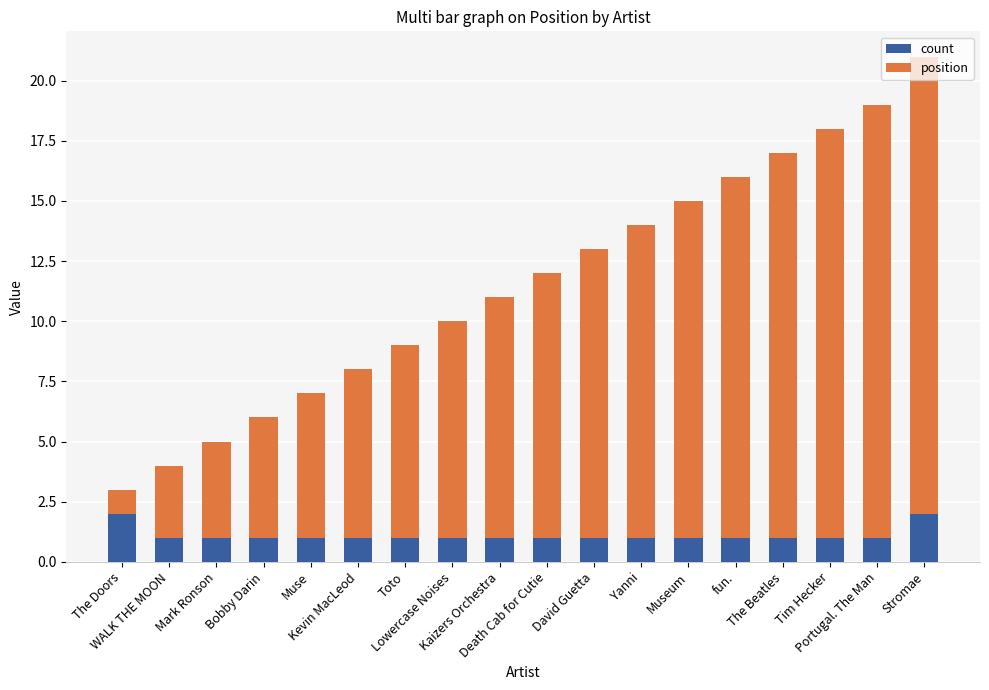

What is the sum of all count values?

20